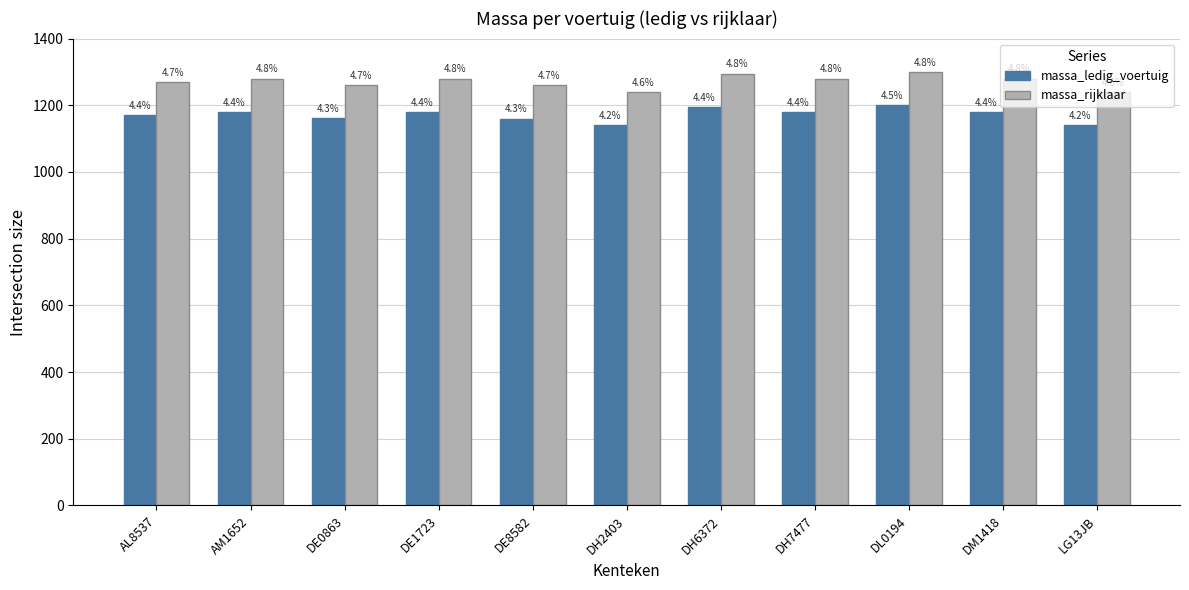

What is the sum of all massa_ledig_voertuig values?

12886